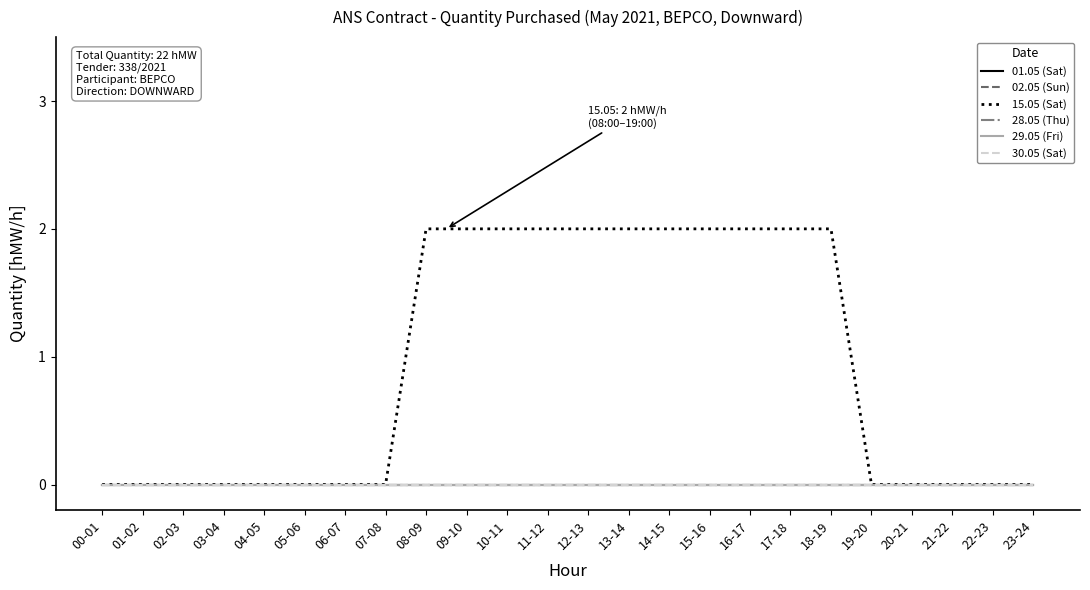

Does the chart display data point markers on the line(s)?

No